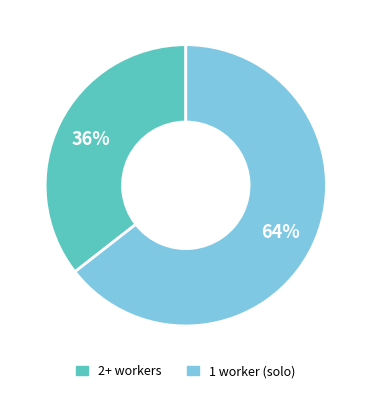

To the nearest percent, what is the average slice percentage?

50%